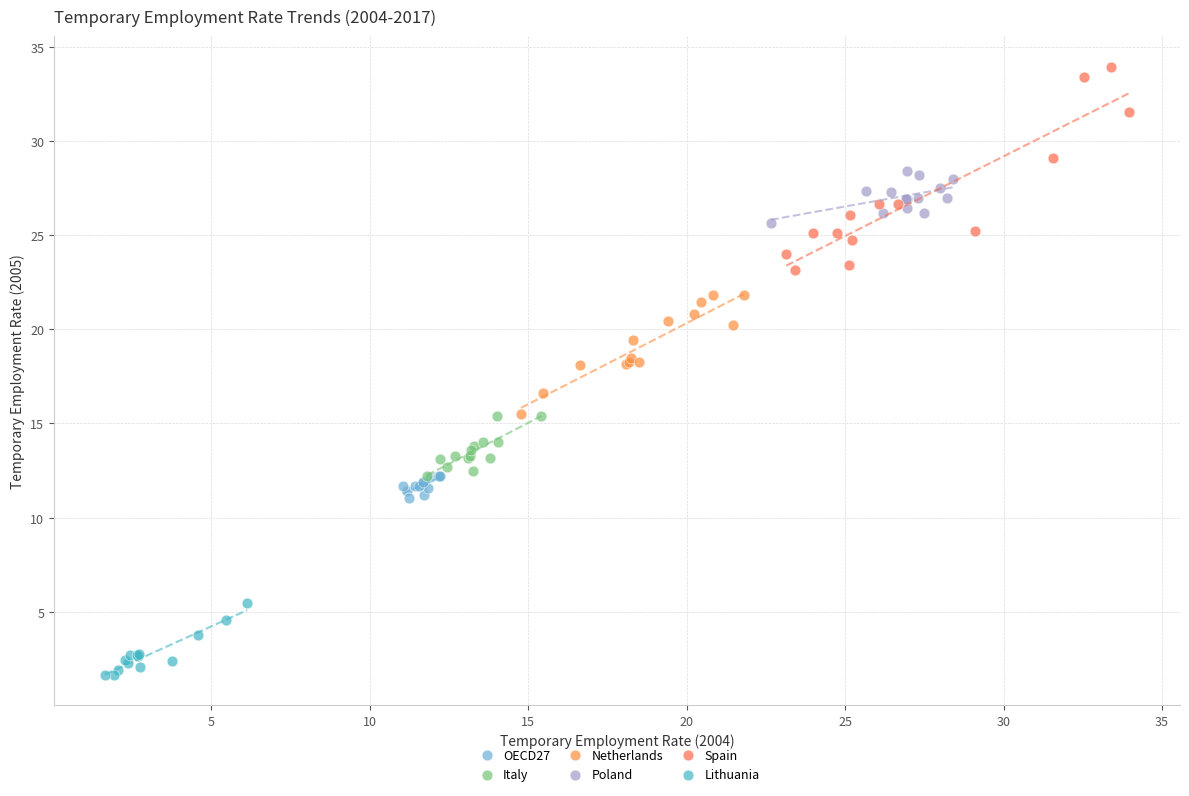

Which series has the widest spread of Y values?

Spain